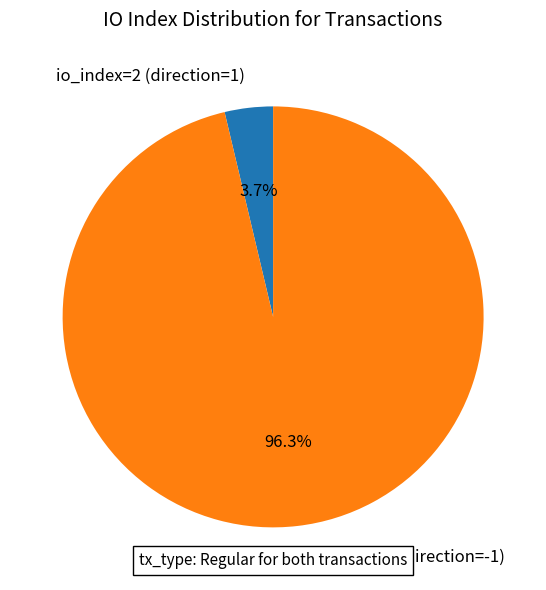

Rank the categories by value from highest to lowest.

io_index=52 (direction=-1), io_index=2 (direction=1)